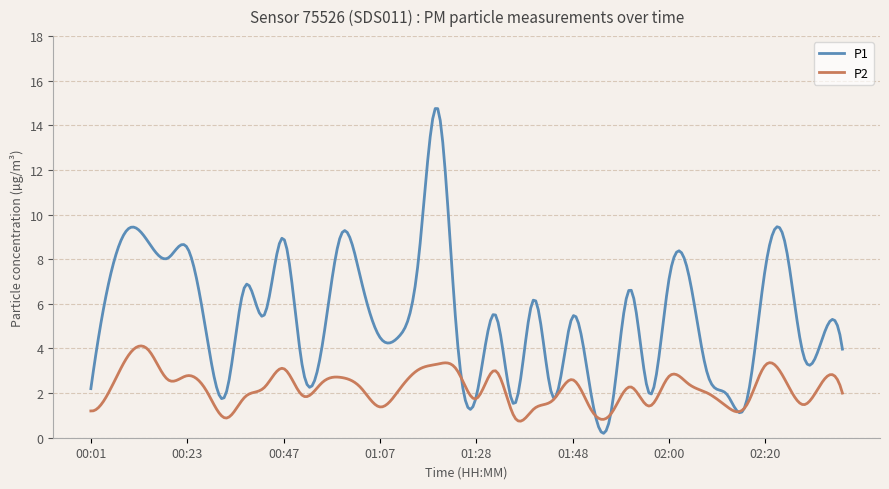

What is the highest value of the P2 series?

4.1